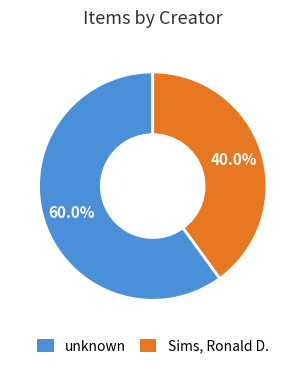

Is there a majority slice in this chart?

Yes